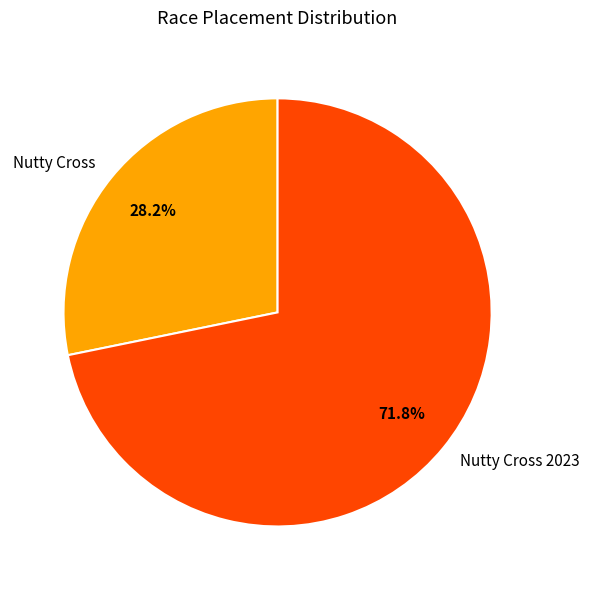

Does Nutty Cross represent more than half of the total?

No